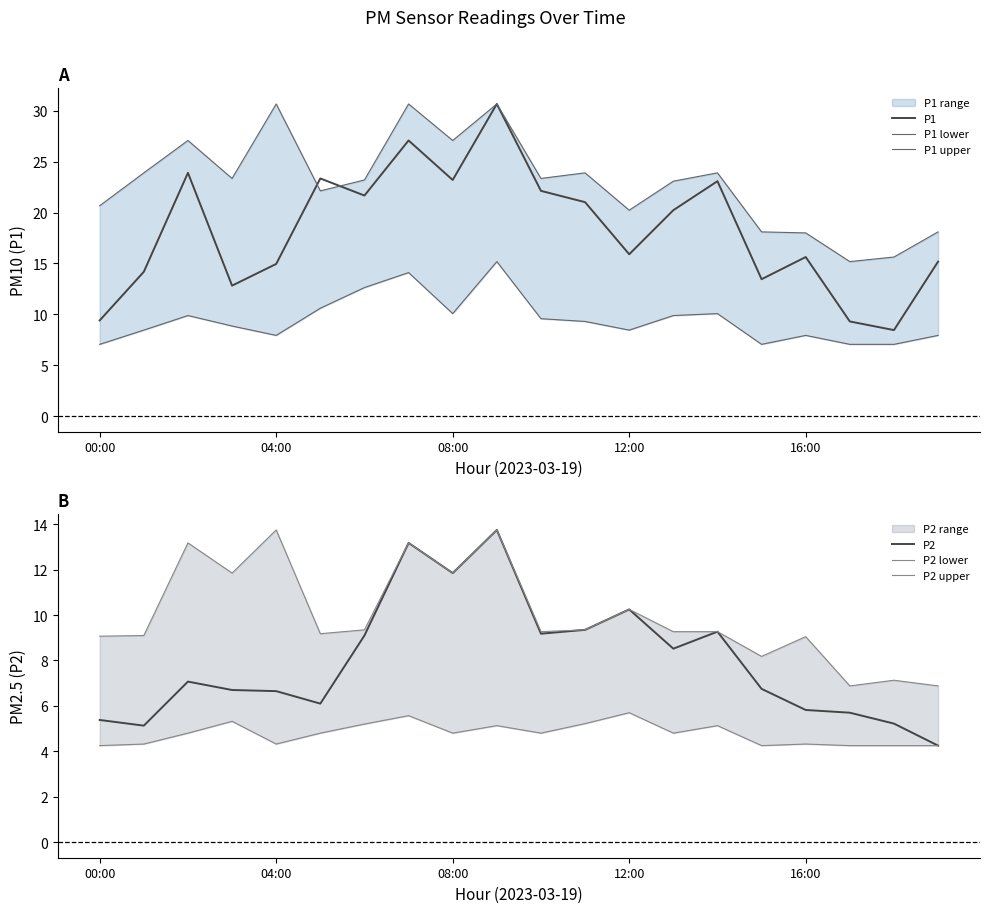

What is the value of the P2 lower point at the 15th from the left?

5.1